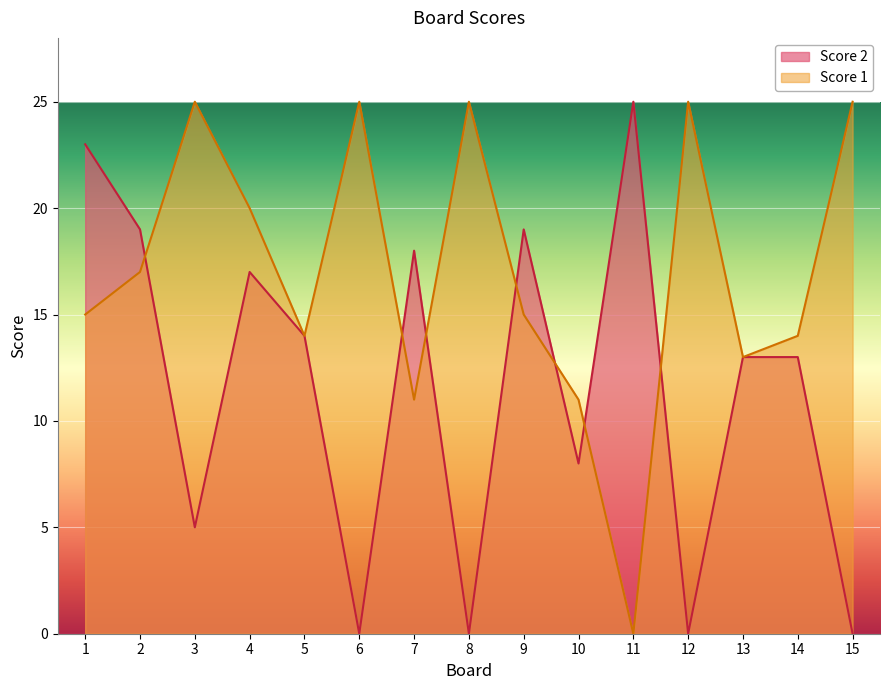

What is the difference between the Score 1 values at 4 and 6?

5